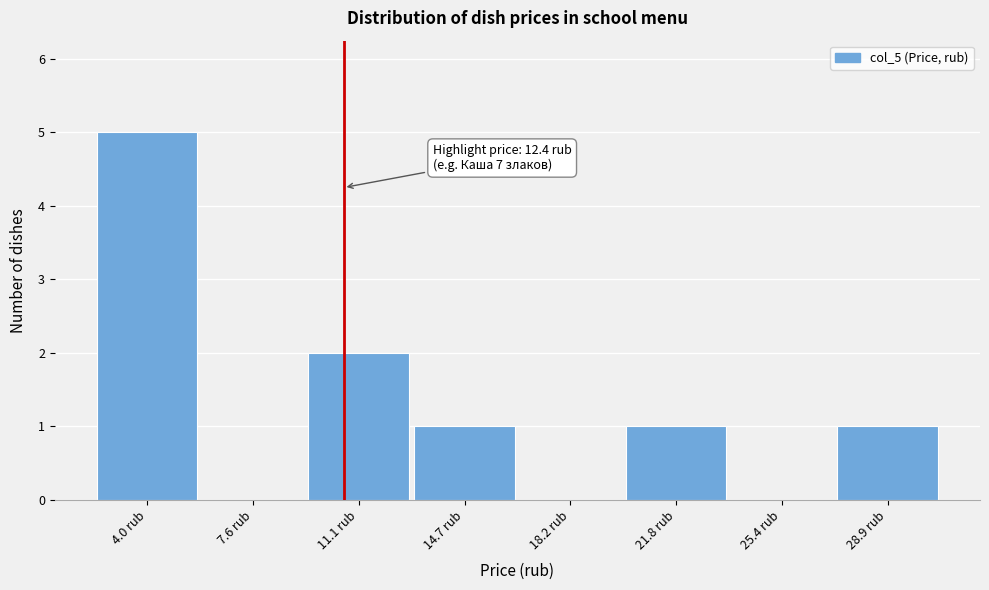

Reading left to right, extract all data points from this chart.

4.0 rub=5	7.6 rub=0	11.1 rub=2	14.7 rub=1	18.2 rub=0	21.8 rub=1	25.4 rub=0	28.9 rub=1